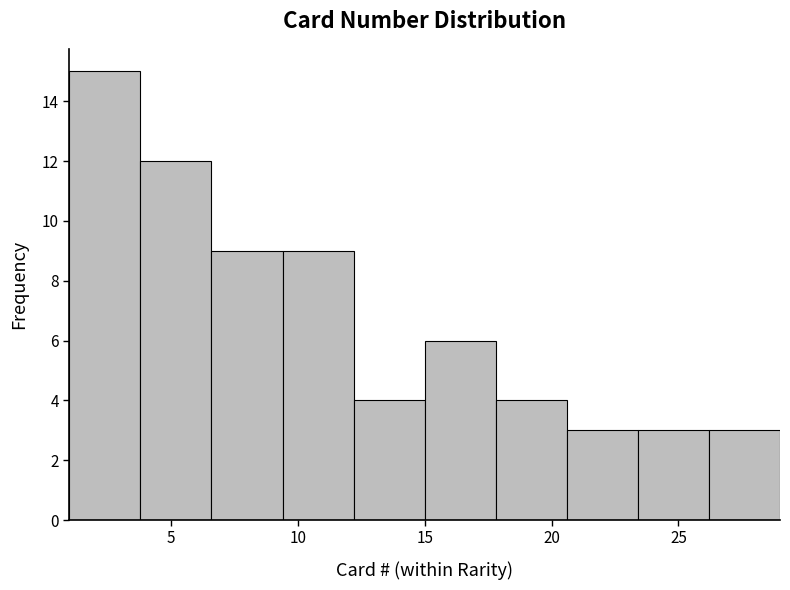

Reading left to right, transcribe this chart: for each bar, give the range it covers on the x-axis and its height. Neither the bar edges nor the heights are printed on the chart, so give them approximately, as read against the axes.

1.0 to 3.8: 15
3.8 to 6.6: 12
6.6 to 9.4: 9
9.4 to 12.2: 9
12.2 to 15.0: 4
15.0 to 17.8: 6
17.8 to 20.6: 4
20.6 to 23.4: 3
23.4 to 26.2: 3
26.2 to 29.0: 3